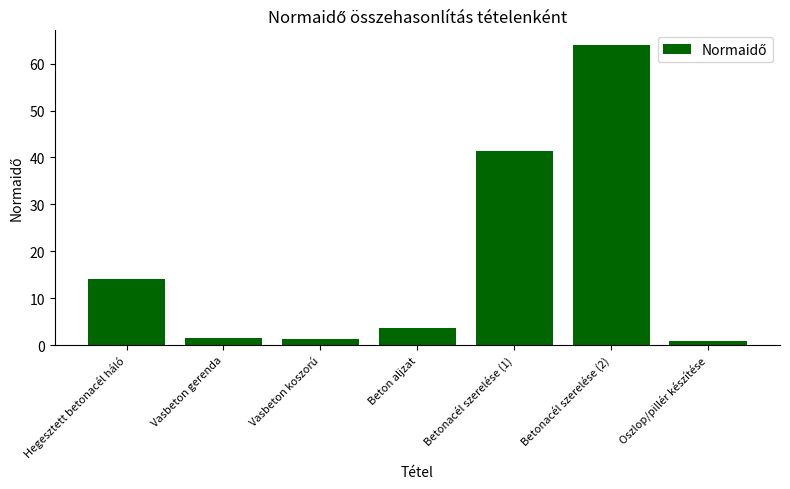

Where is the data nearest to the value 32?

Betonacél szerelése (1)